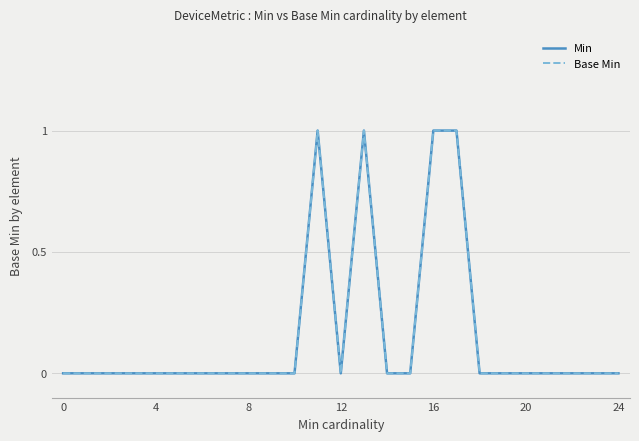

Does the chart display data point markers on the line(s)?

No